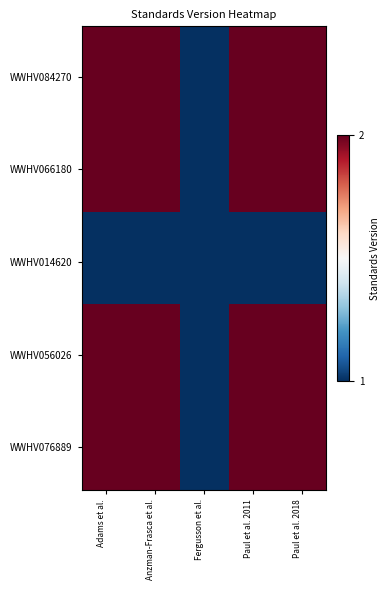

Which series has the largest range (max minus min)?

WWHV084270